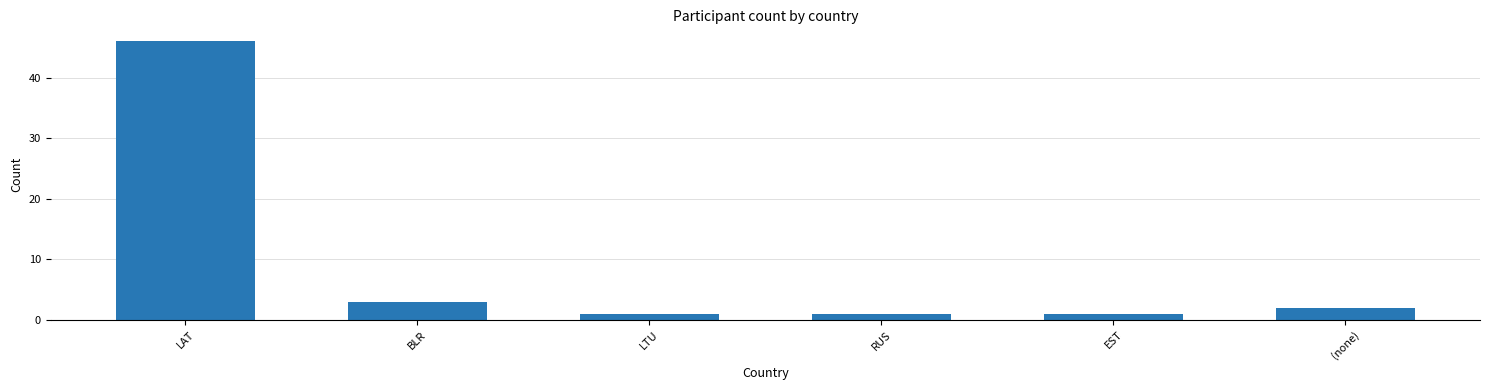

What is the difference between the maximum and minimum values?

45